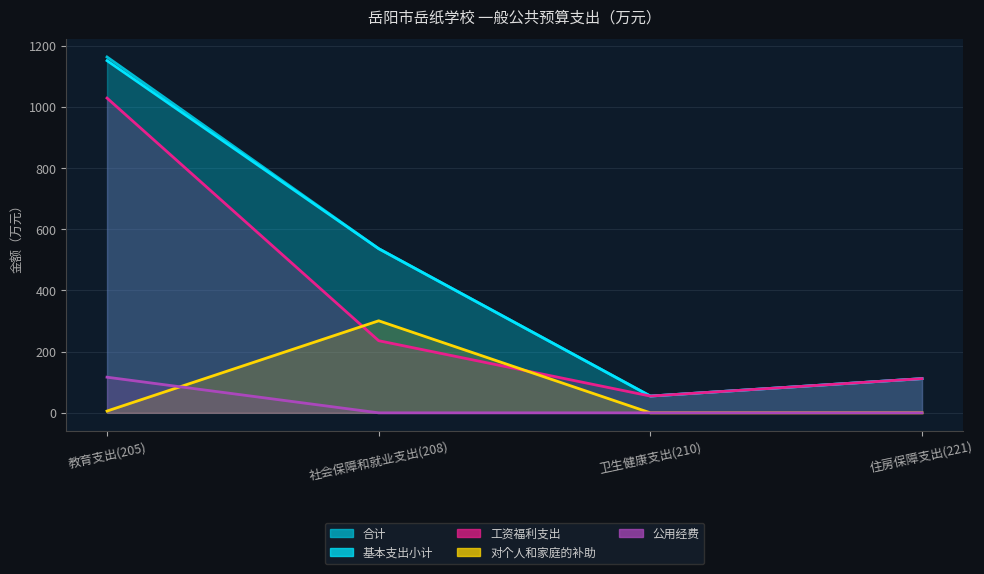

What is the difference between the highest and lowest values at 住房保障支出(221)?

111.8